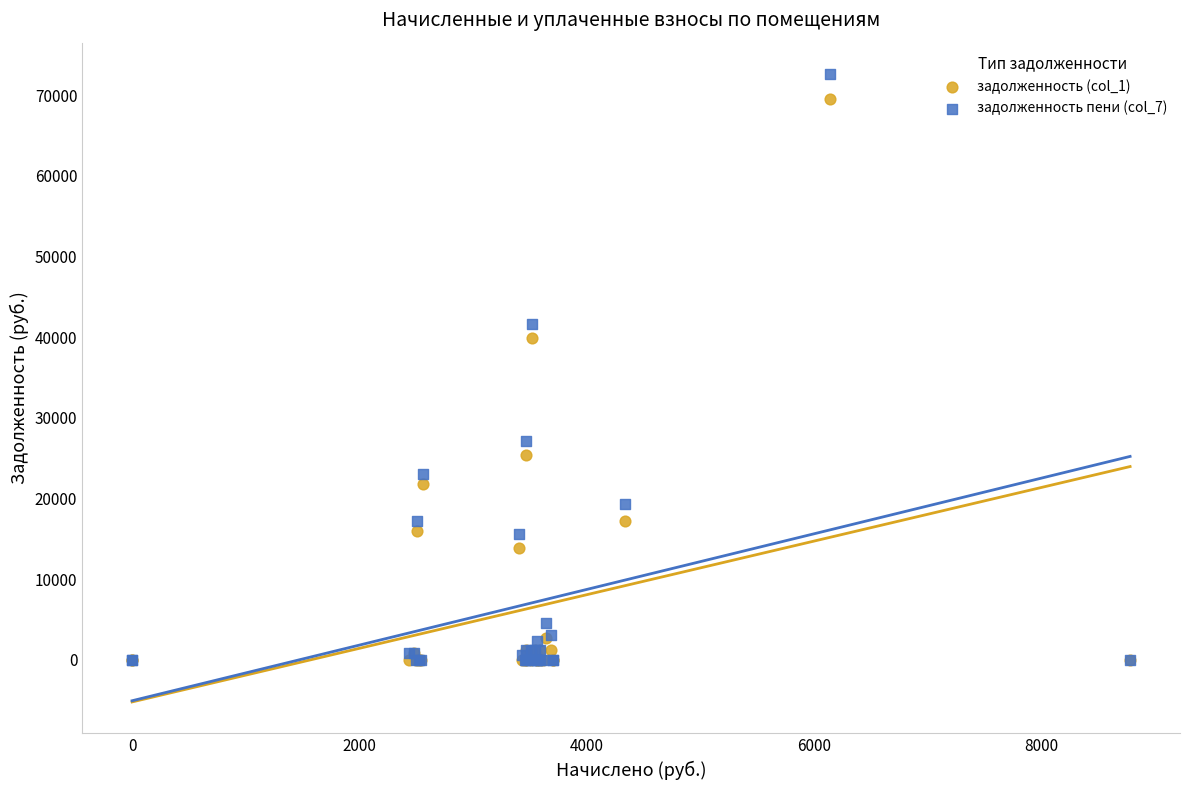

Which series has the widest spread of Y values?

задолженность пени (col_7)